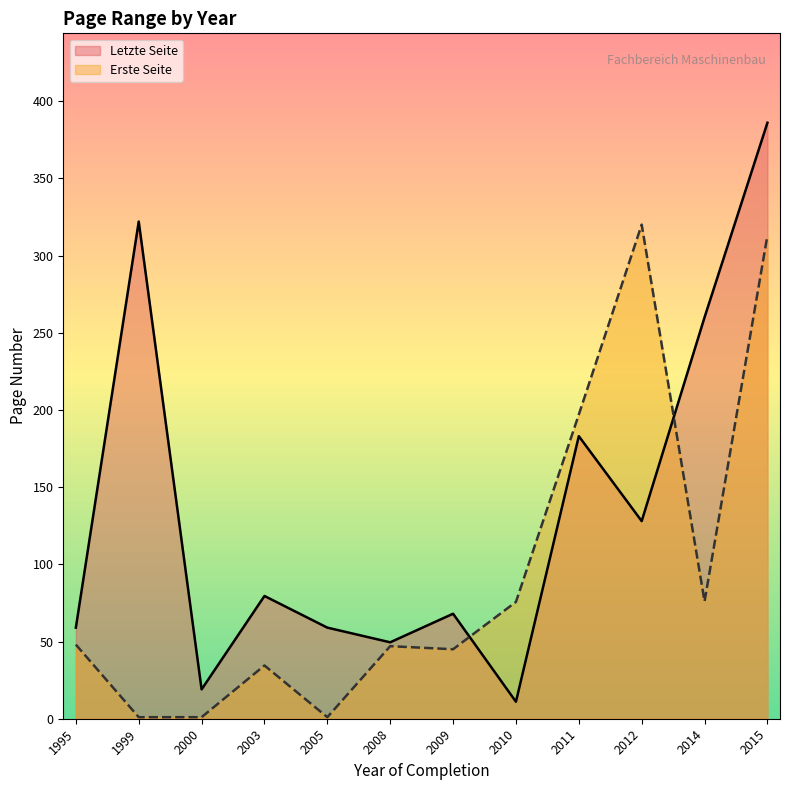

True or false: Erste Seite has more than 2 points higher than both neighbors.

True